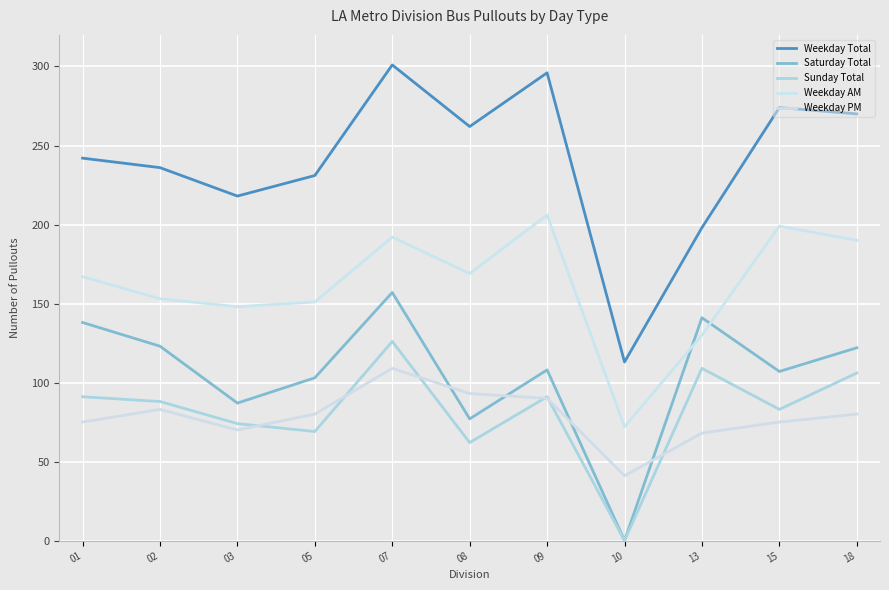

What is the value of the Weekday Total point at the 2nd from the left?

236